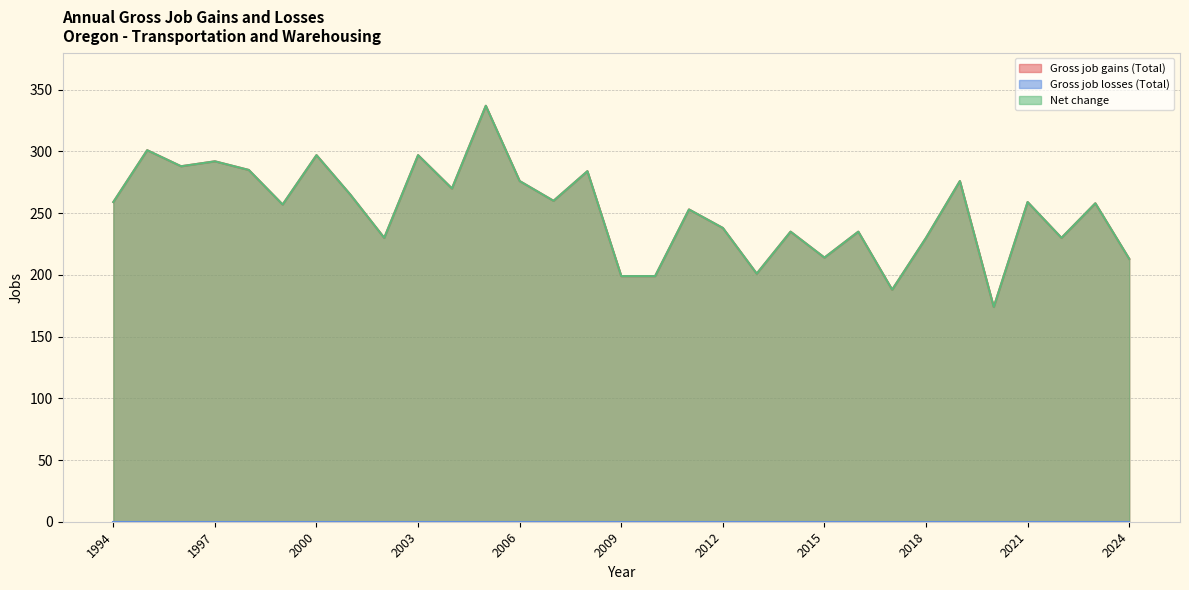

Which series changed the most between 1998 and 2016?

Gross job gains (Total)